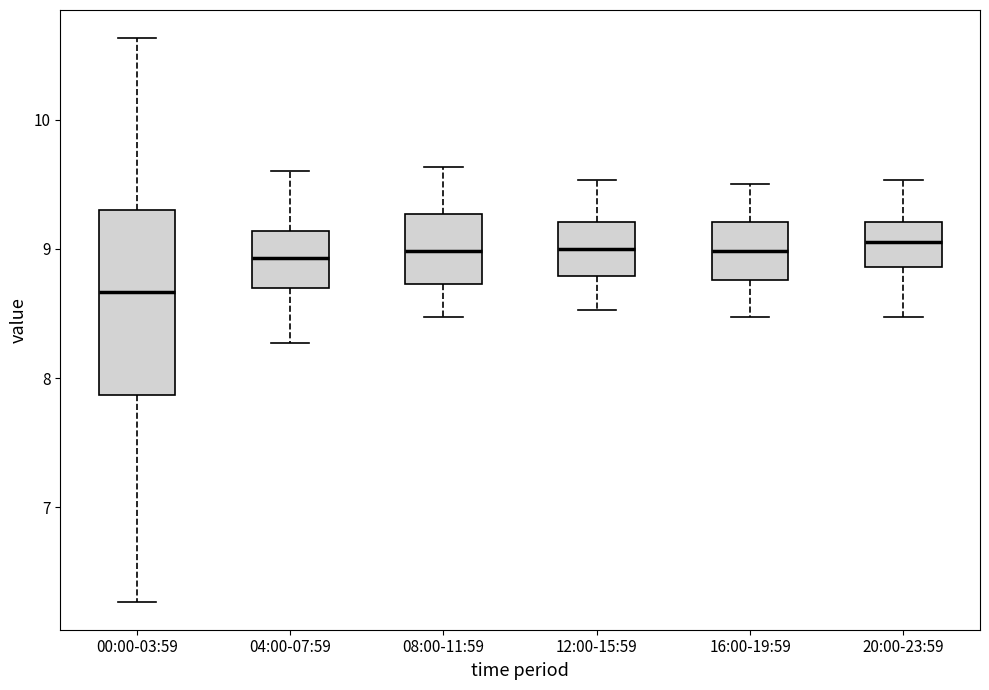

Reading left to right, transcribe this box plot: for each box, give where its median line is, the range the box spans, and where its two whiskers end, as read against the y-axis. The values are not printed on the chart, so give them approximately, as read against the axis.

00:00-03:59: median 8.7, box 7.9 to 9.3, whiskers 6.3 to 10.6
04:00-07:59: median 8.9, box 8.7 to 9.1, whiskers 8.3 to 9.6
08:00-11:59: median 9.0, box 8.7 to 9.3, whiskers 8.5 to 9.6
12:00-15:59: median 9.0, box 8.8 to 9.2, whiskers 8.5 to 9.5
16:00-19:59: median 9.0, box 8.8 to 9.2, whiskers 8.5 to 9.5
20:00-23:59: median 9.1, box 8.9 to 9.2, whiskers 8.5 to 9.5